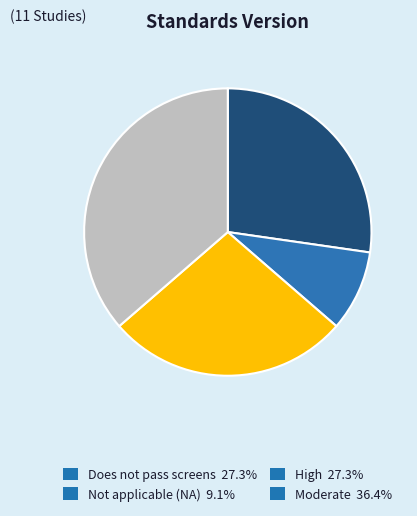

Do Does not pass screens 27.3% and Not applicable (NA) 9.1% together represent more than half of the pie?

No